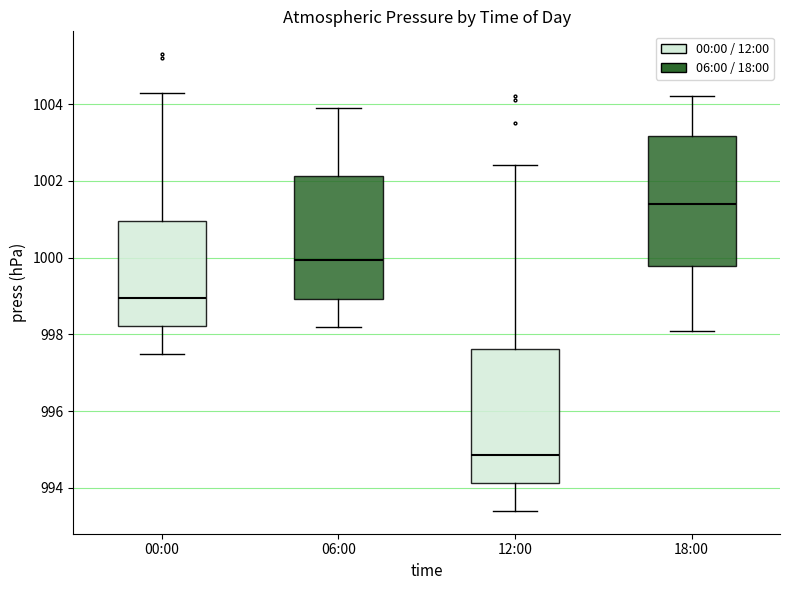

Which box has the lowest median line?

12:00